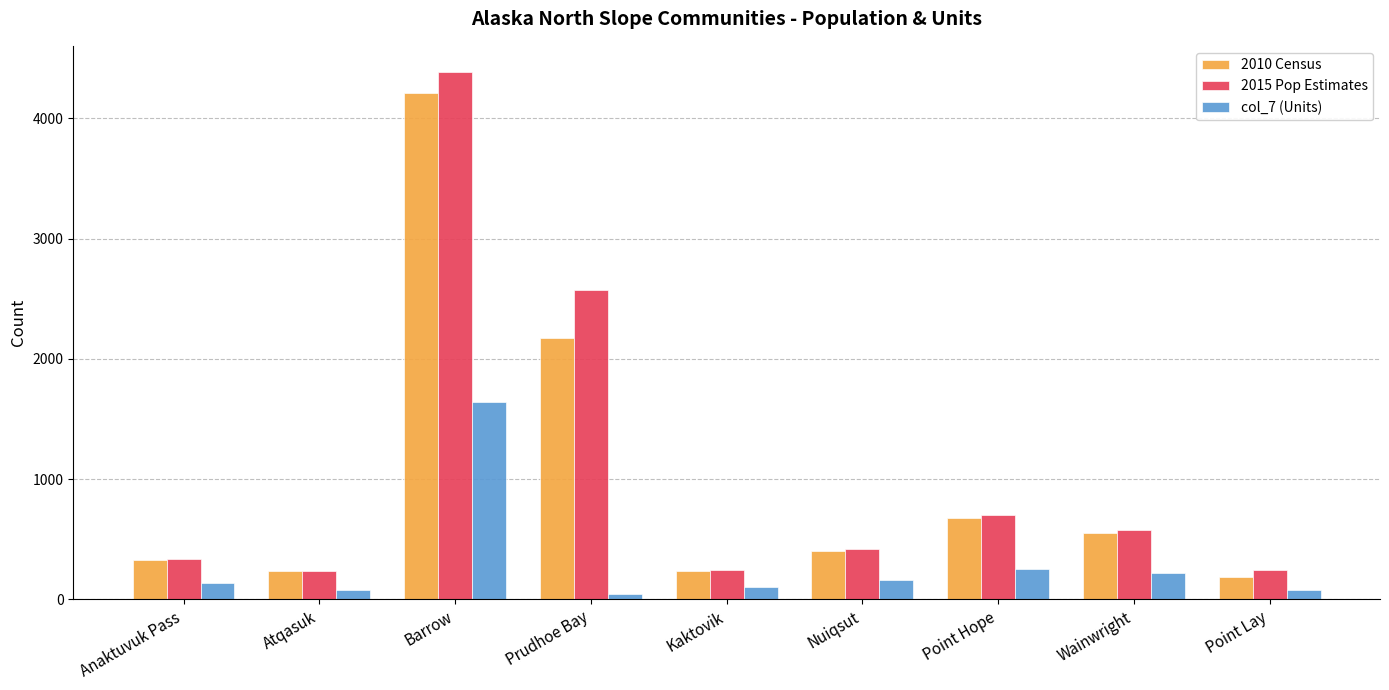

What is the approximate value of 2015 Pop Estimates at Point Hope, to the nearest 100?

700